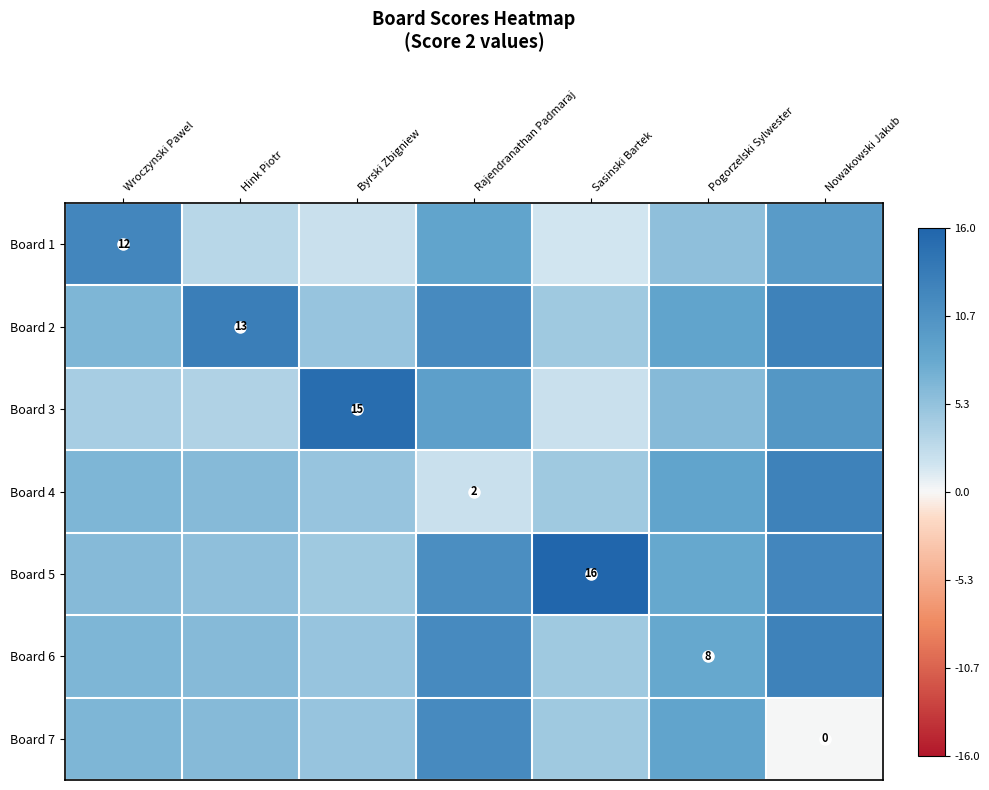

What is the highest value of the Board 3 series?

15.0